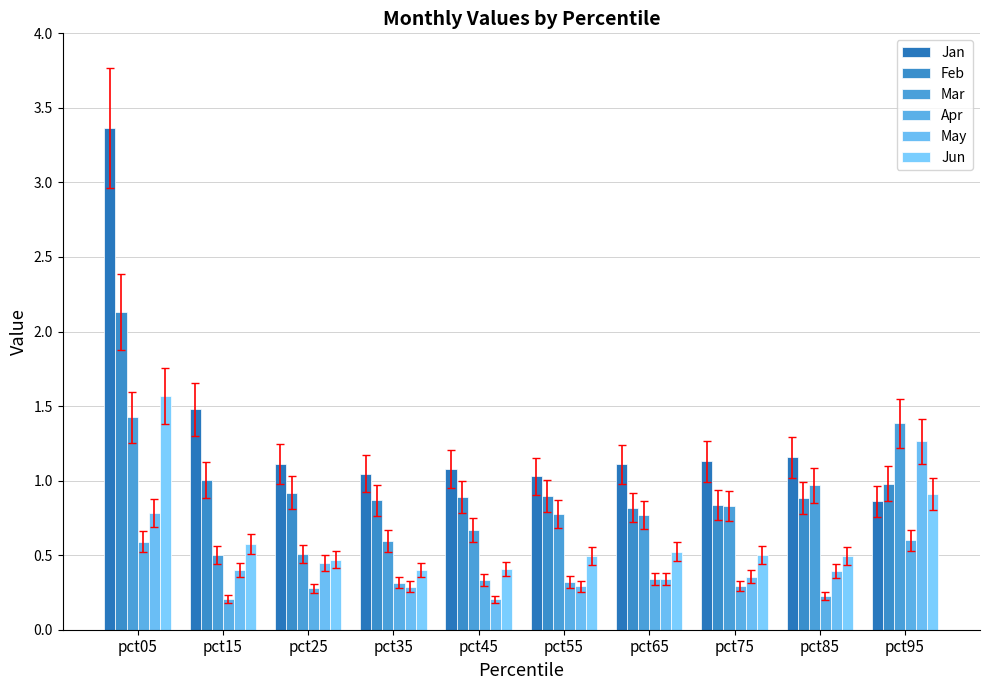

What is the minimum value for Apr?

0.2